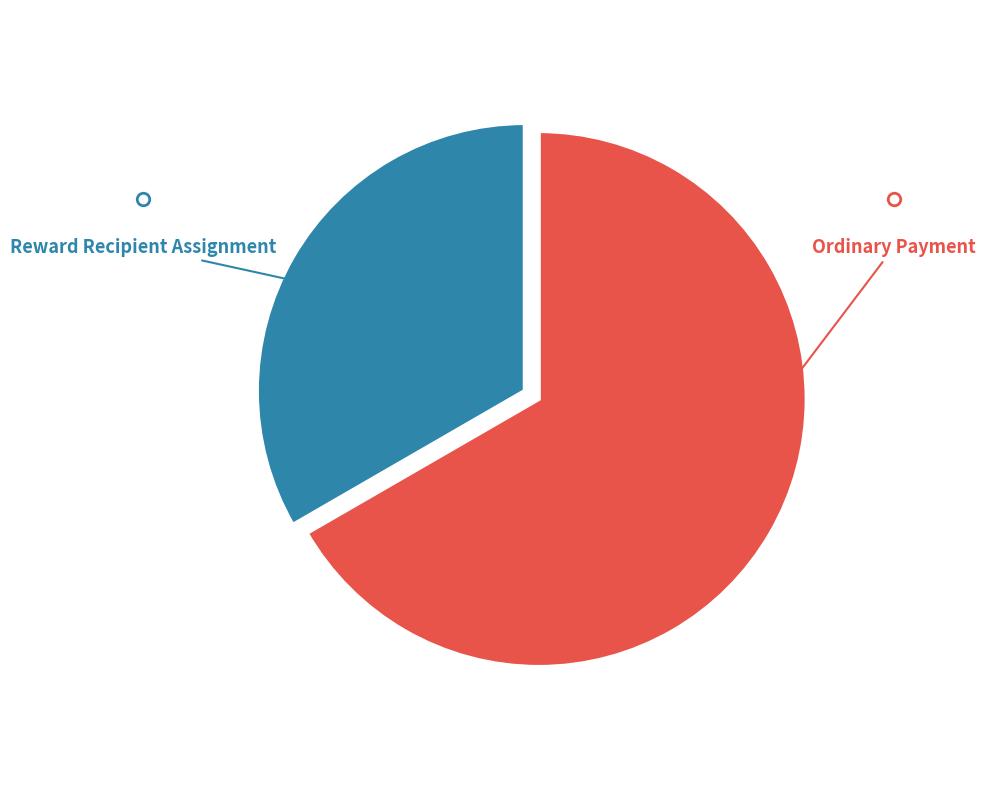

To the nearest percent, what is the average slice percentage?

50%